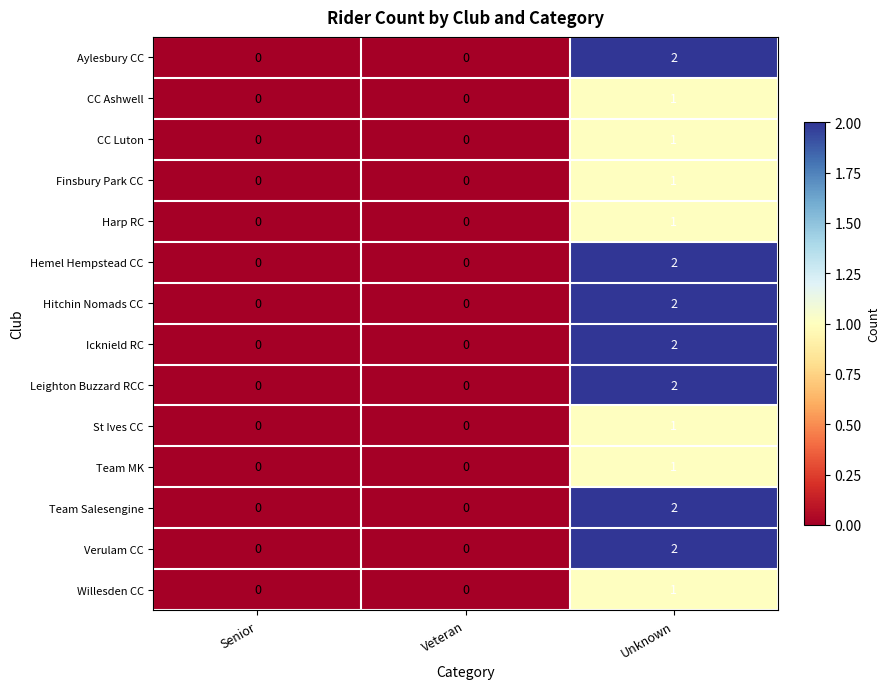

The Aylesbury CC series shows 2 at Unknown. True or false?

True